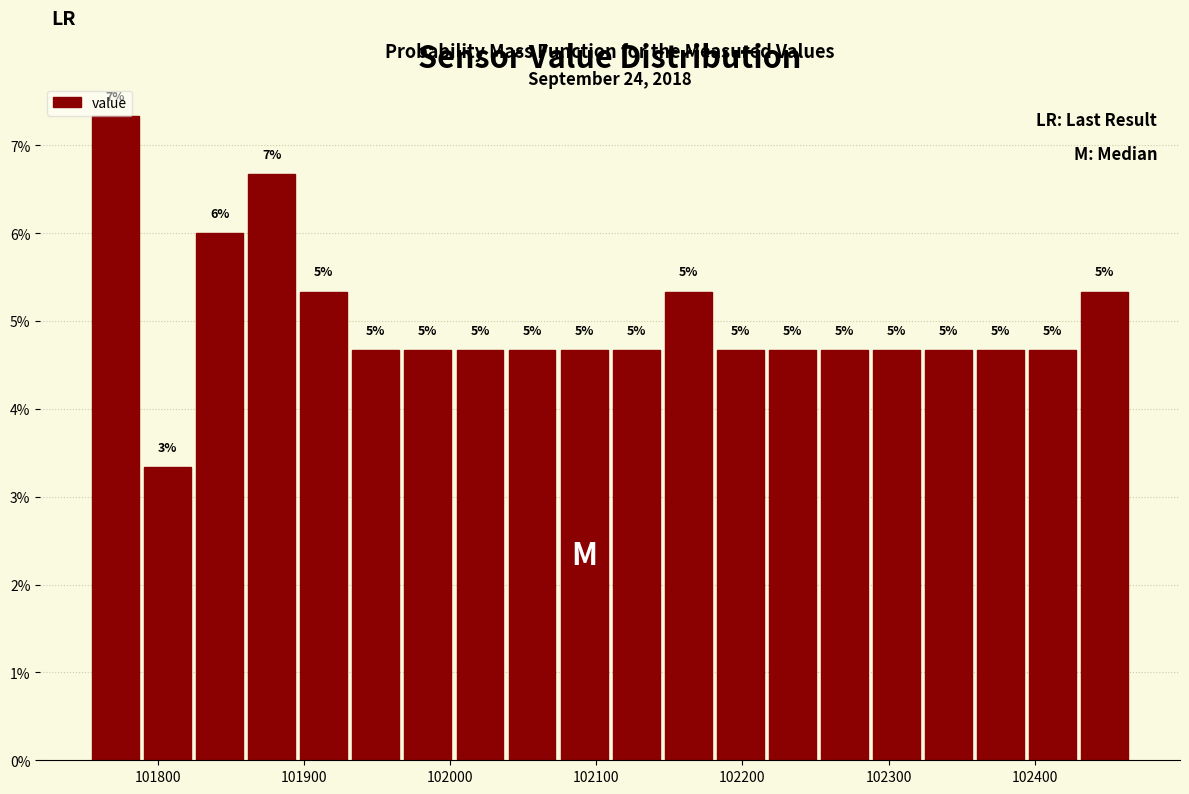

Read against the x-axis, roughly where is the centre of the tallest bar?

101770